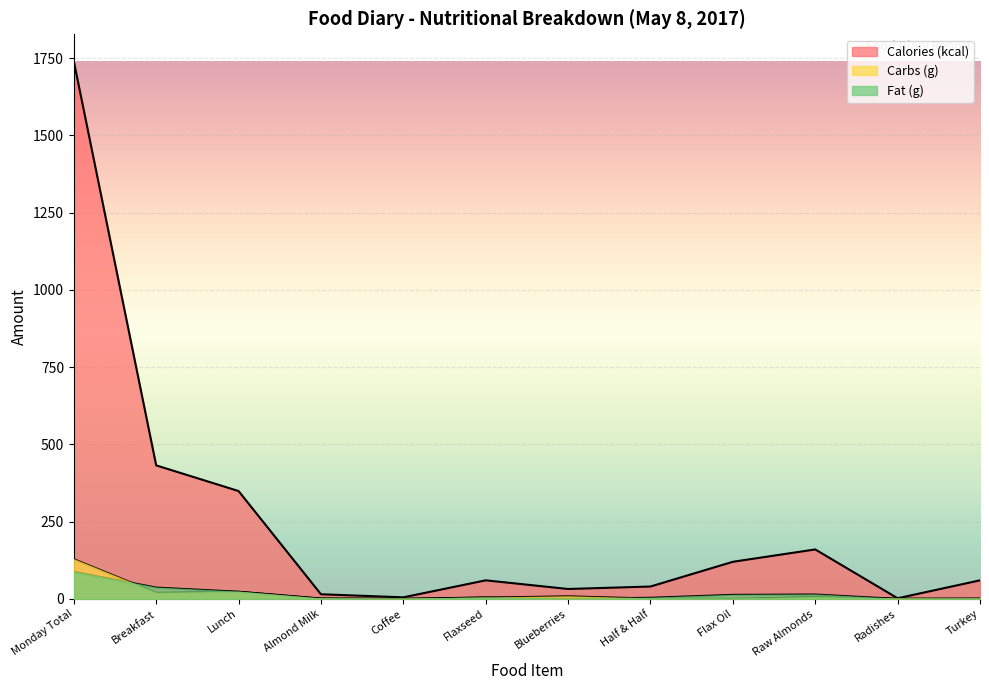

What is the difference between the Fat (g) values at Monday Total and Lunch?

64.5